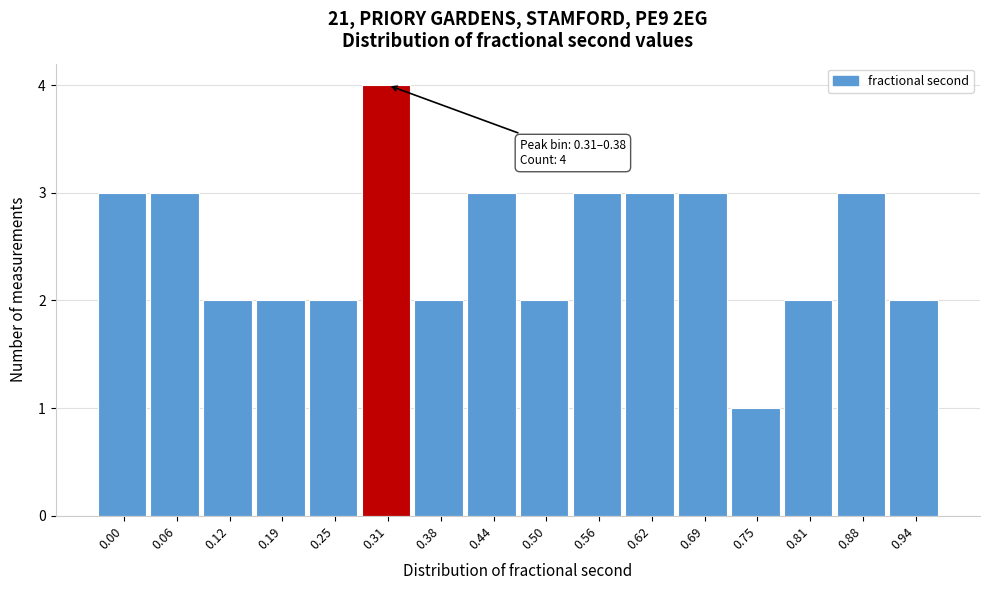

Reading right to left, list all the values displayed in this chart.

2	3	2	1	3	3	3	2	3	2	4	2	2	2	3	3